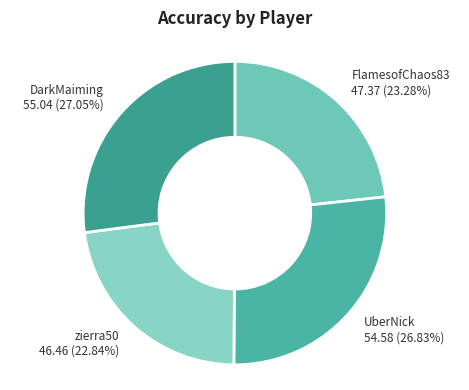

What percentage do DarkMaiming and FlamesofChaos83 together represent?

50.3%